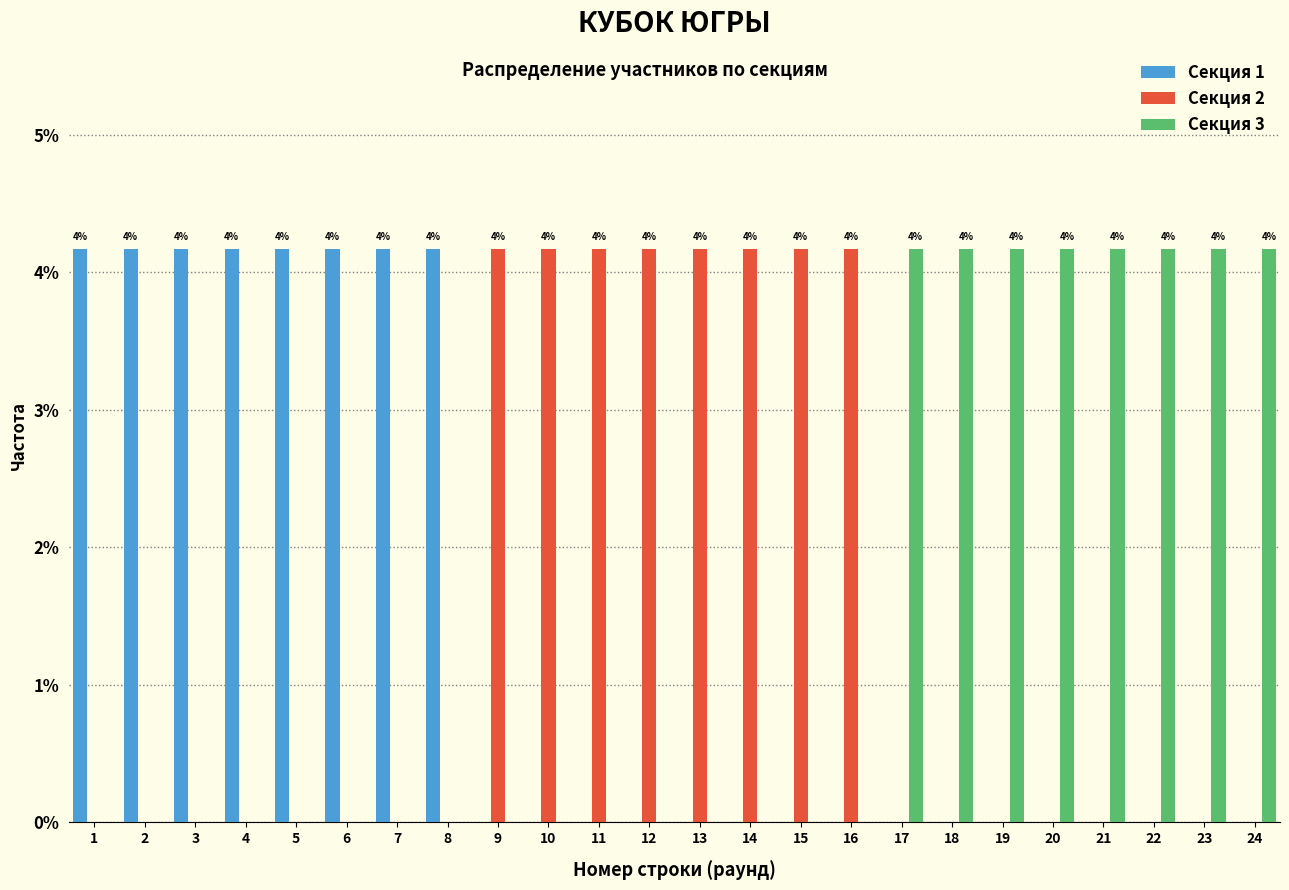

Is it true that Секция 3 equals 4.2 at 17?

True